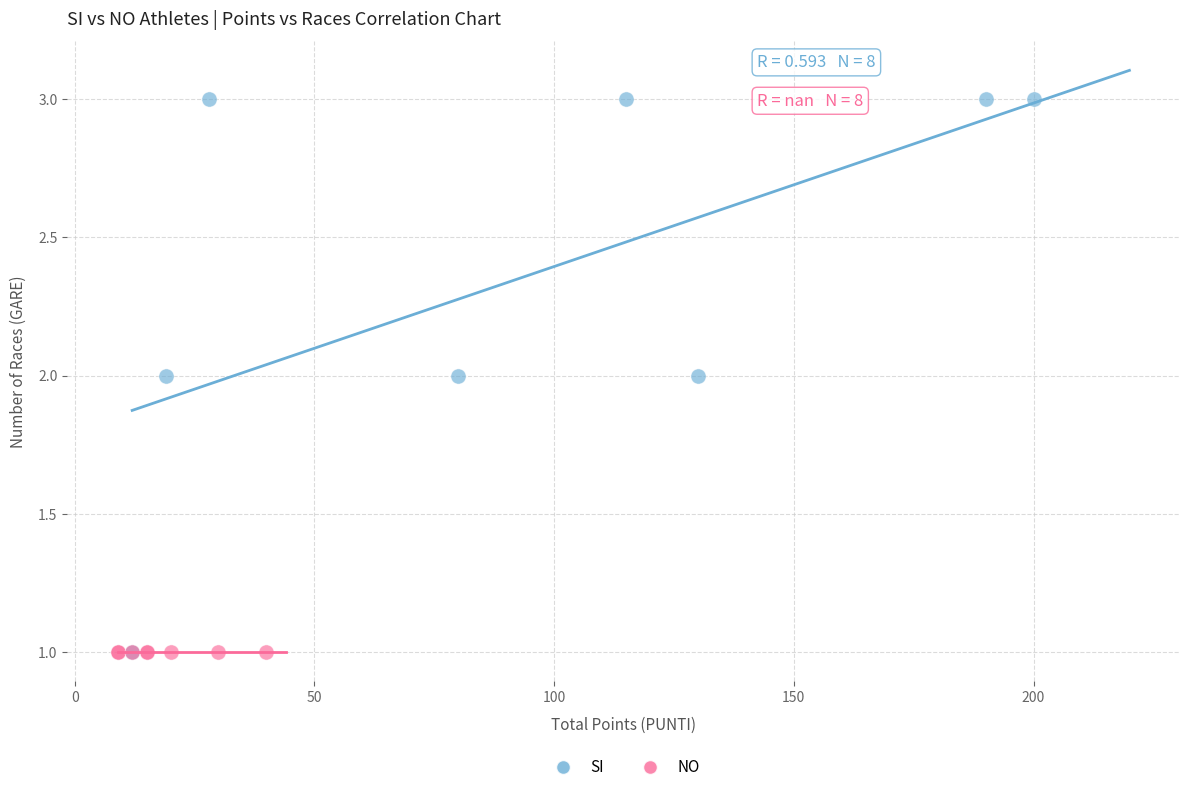

Which series contains the highest Y value?

SI